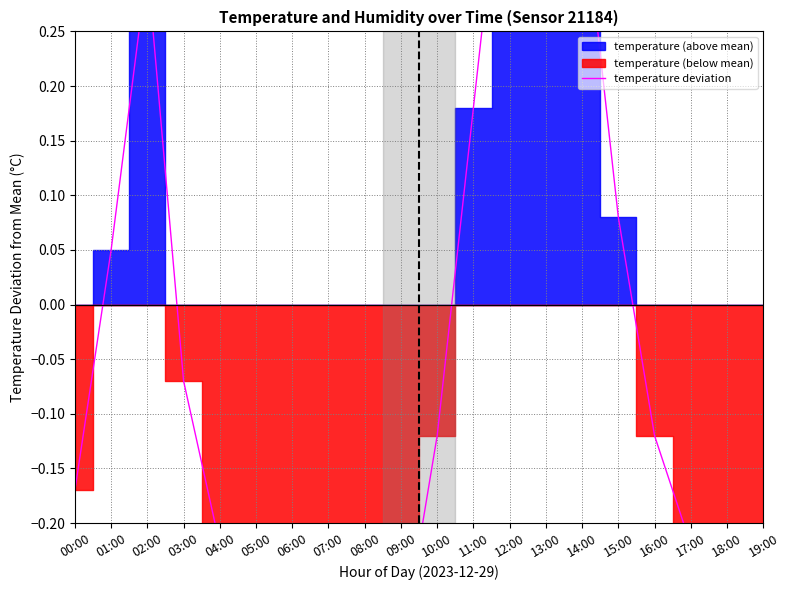

Reading right to left, extract all data points from this chart.

-0.4	-0.3	-0.2	-0.1	0.1	0.4	0.6	0.5	0.2	-0.1	-0.3	-0.4	-0.4	-0.3	-0.3	-0.2	-0.1	0.3	0.1	-0.2